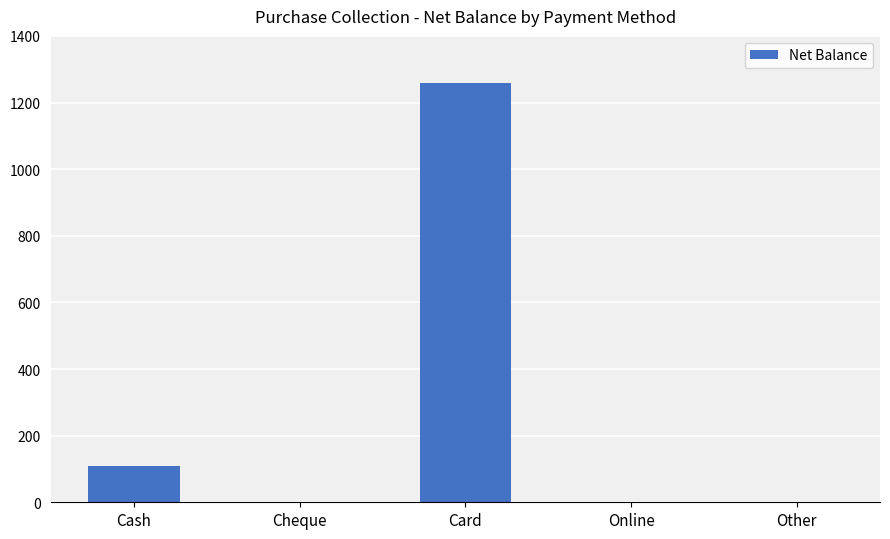

Reading left to right, transcribe all the data shown in this chart.

110	0	1260	0	0